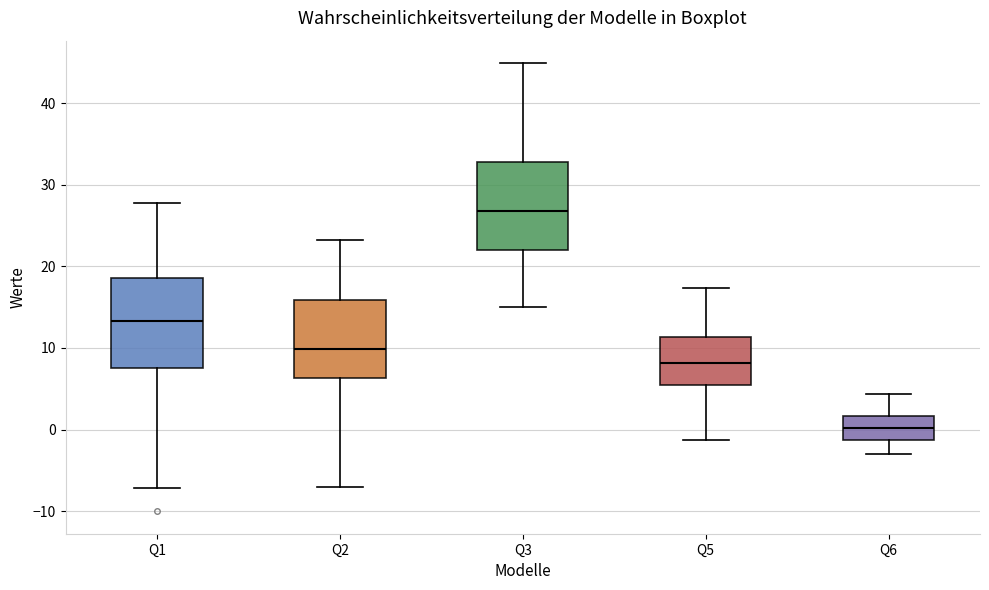

Where is the upper edge of the box for Q6 on the y-axis? The values are not printed on the chart, so give them approximately, as read against the axis.

2